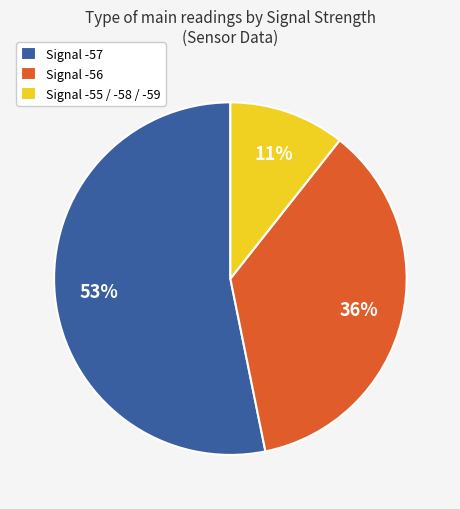

To the nearest percent, what is the average slice percentage?

33%